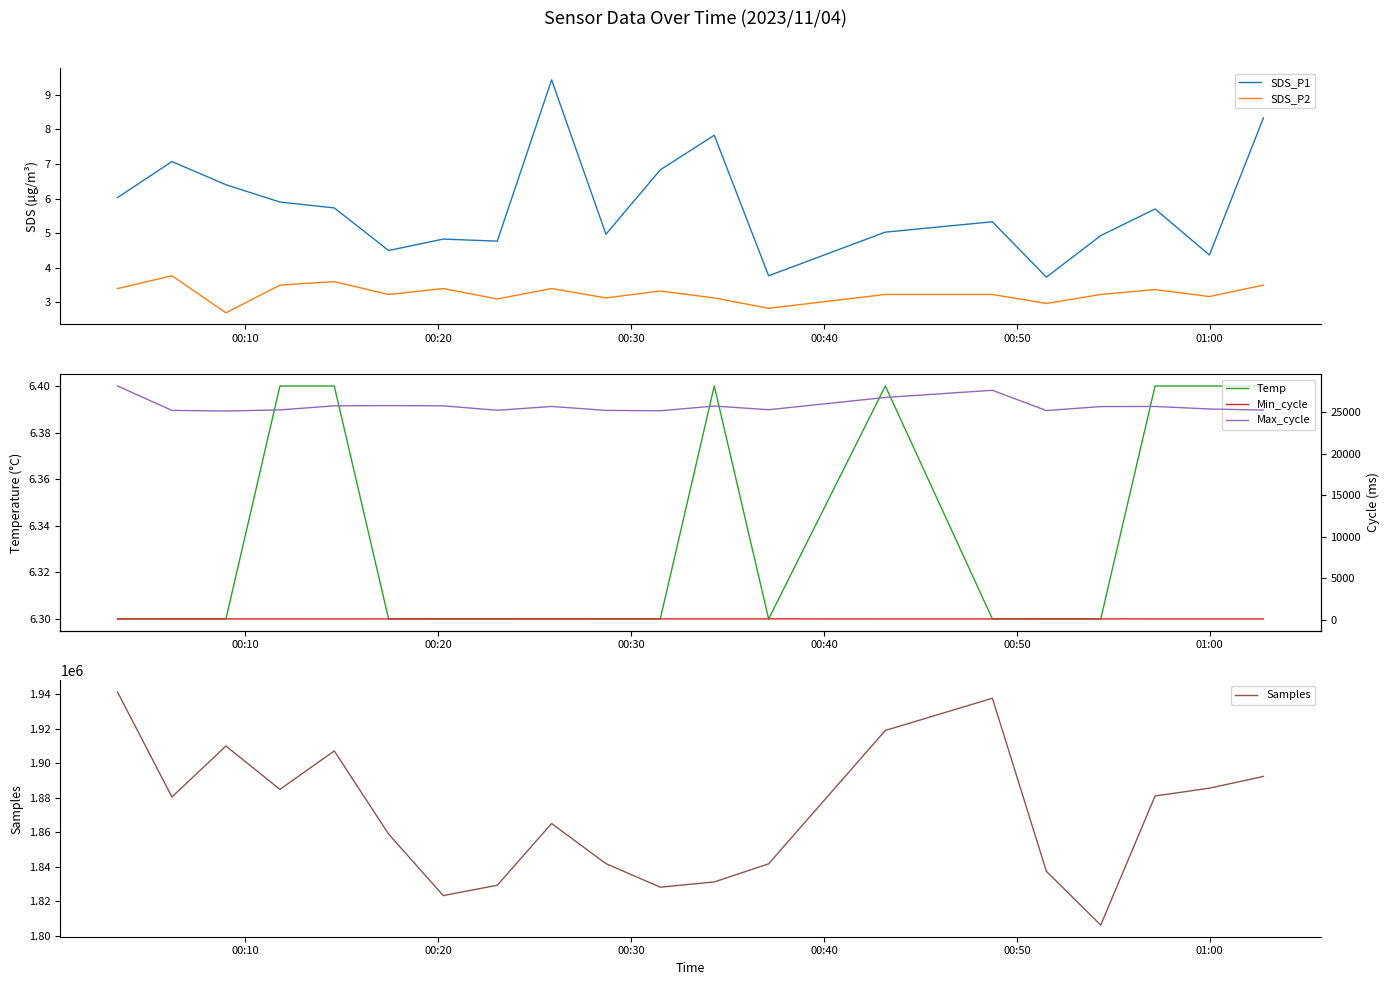

What is the difference between the maximum and second lowest values in the Samples series?

118003